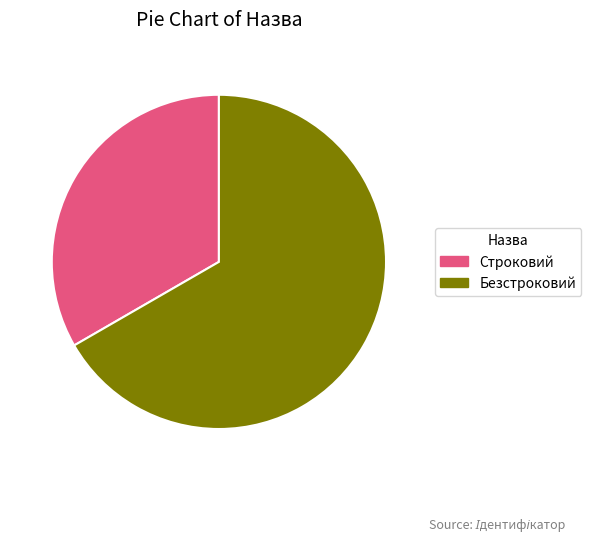

Combined, do Строковий and Безстроковий account for over 50%?

Yes